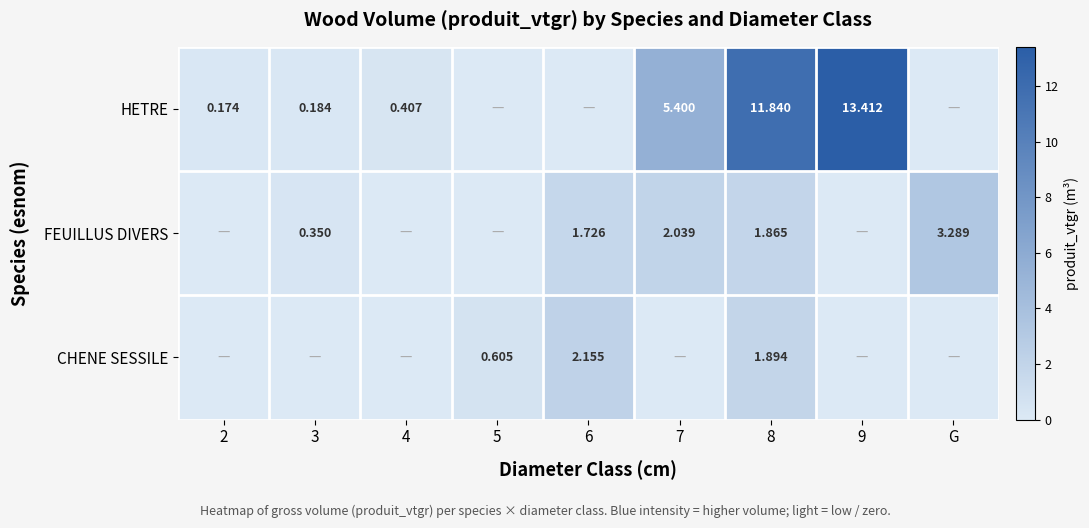

Count the number of categories in the chart.

9